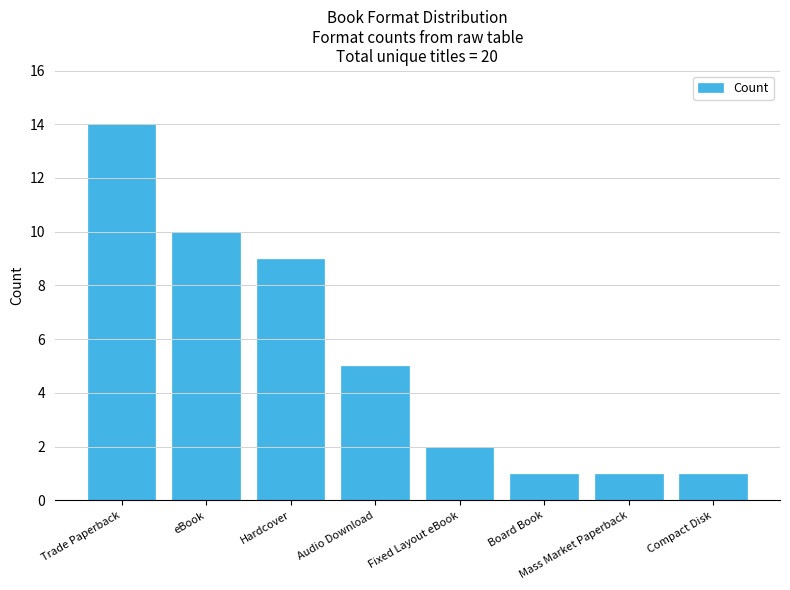

Reading left to right, extract all data points from this chart.

Trade Paperback=14	eBook=10	Hardcover=9	Audio Download=5	Fixed Layout eBook=2	Board Book=1	Mass Market Paperback=1	Compact Disk=1